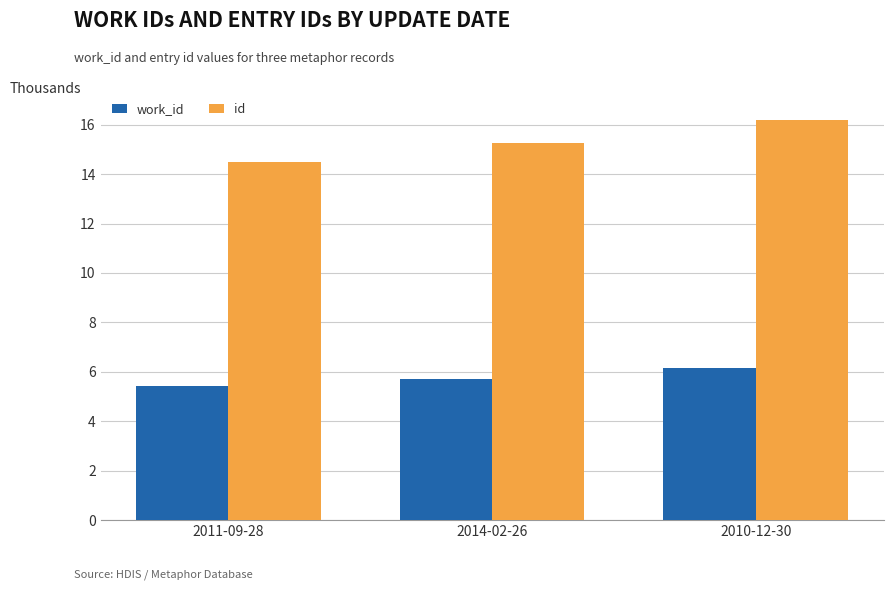

Where is id nearest to the value 15?

2014-02-26